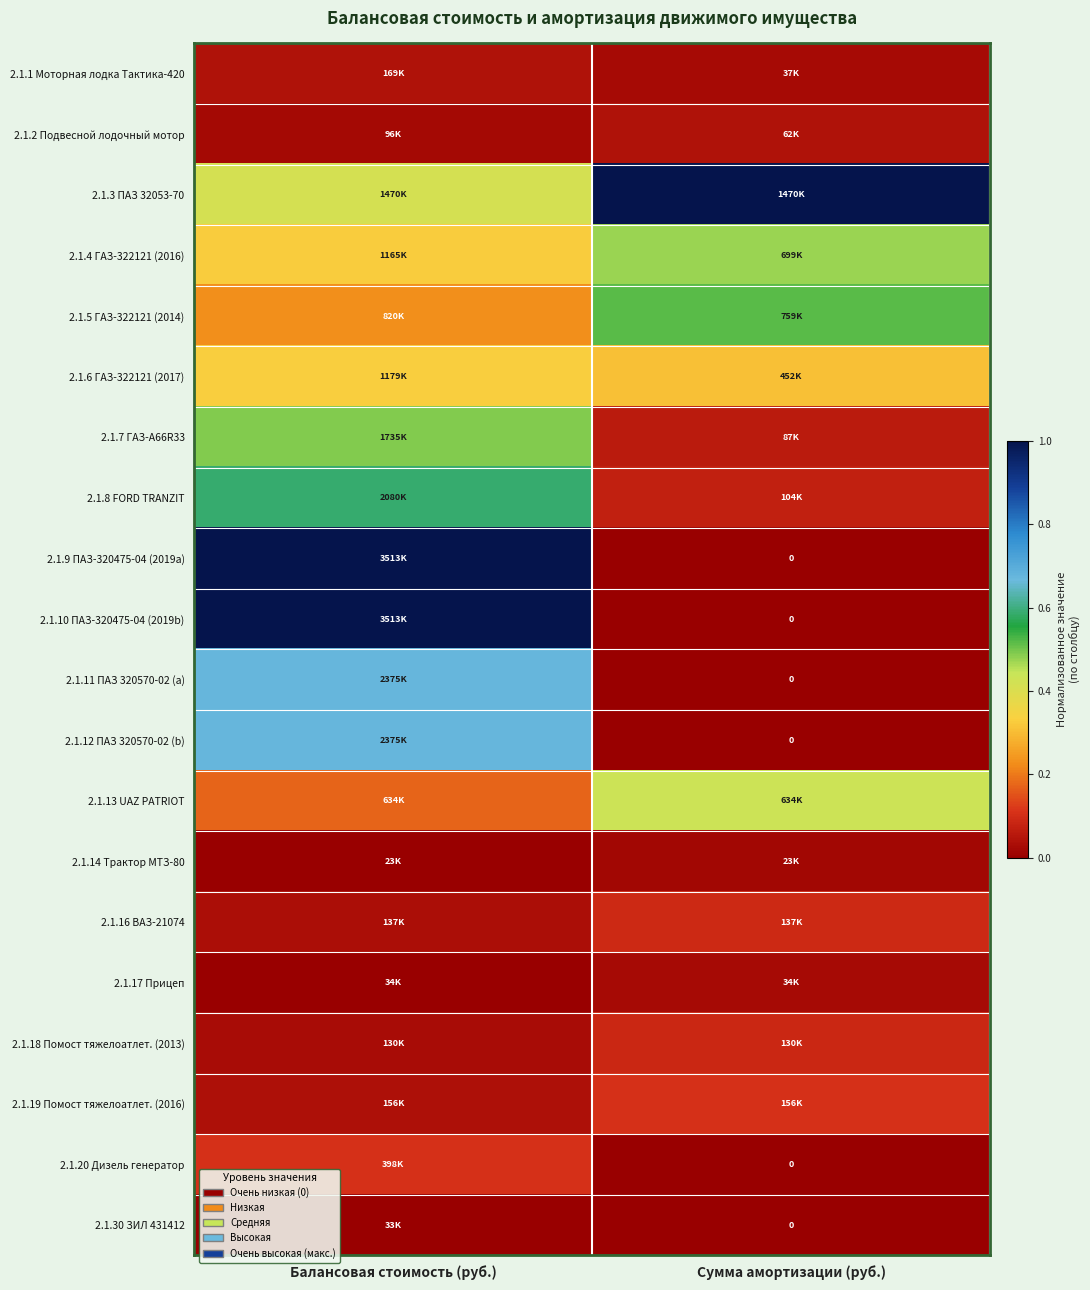

Read the 2.1.12 ПАЗ 320570-02 (b) value at Балансовая стоимость (руб.).

0.7